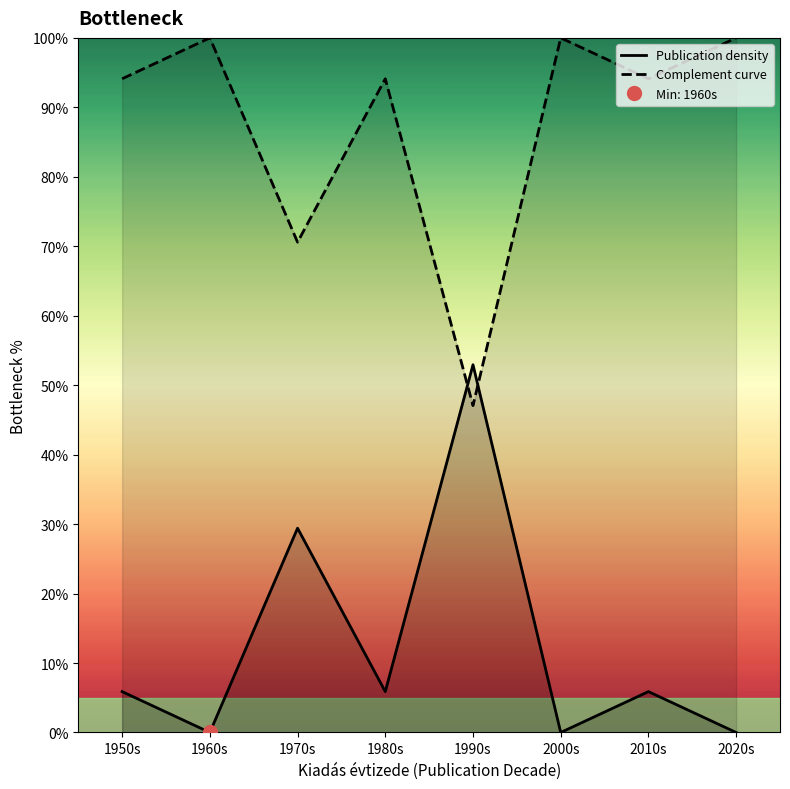

Reading right to left, transcribe all the data shown in this chart.

Publication density: 2020s=0.0	2010s=5.9	2000s=0.0	1990s=52.9	1980s=5.9	1970s=29.4	1960s=0.0	1950s=5.9
Complement curve: 2020s=100.0	2010s=94.1	2000s=100.0	1990s=47.1	1980s=94.1	1970s=70.6	1960s=100.0	1950s=94.1